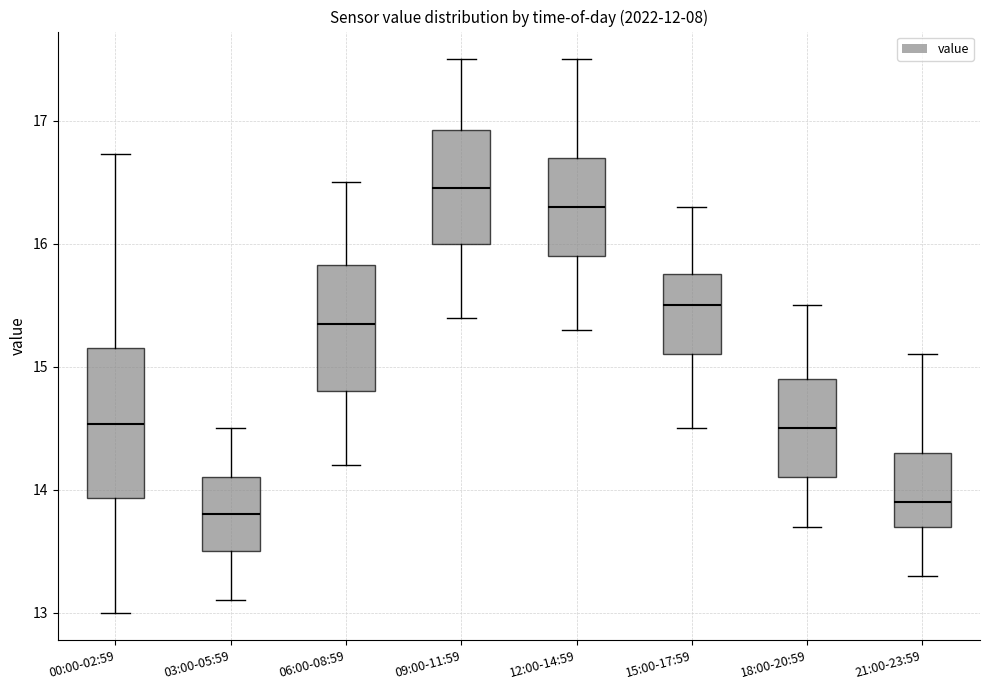

Reading left to right, transcribe this box plot: for each box, give where its median line is, the range the box spans, and where its two whiskers end, as read against the y-axis. The values are not printed on the chart, so give them approximately, as read against the axis.

00:00-02:59: median 14.5, box 13.9 to 15.2, whiskers 13.0 to 16.7
03:00-05:59: median 13.8, box 13.5 to 14.1, whiskers 13.1 to 14.5
06:00-08:59: median 15.4, box 14.8 to 15.8, whiskers 14.2 to 16.5
09:00-11:59: median 16.5, box 16.0 to 16.9, whiskers 15.4 to 17.5
12:00-14:59: median 16.3, box 15.9 to 16.7, whiskers 15.3 to 17.5
15:00-17:59: median 15.5, box 15.1 to 15.8, whiskers 14.5 to 16.3
18:00-20:59: median 14.5, box 14.1 to 14.9, whiskers 13.7 to 15.5
21:00-23:59: median 13.9, box 13.7 to 14.3, whiskers 13.3 to 15.1